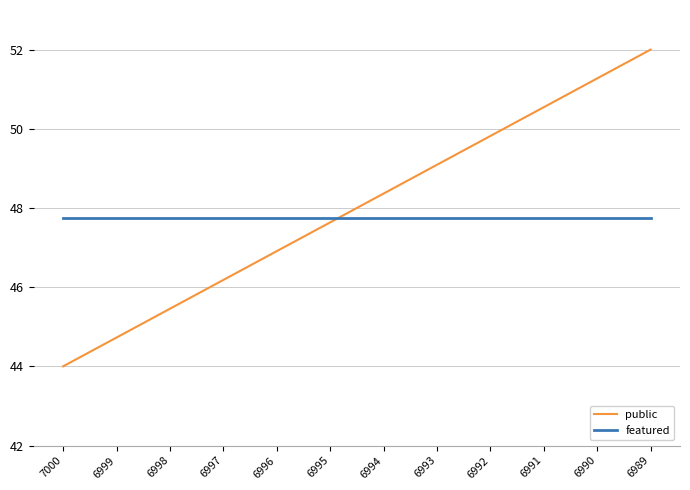

What is the maximum value shown in the chart?

52.0